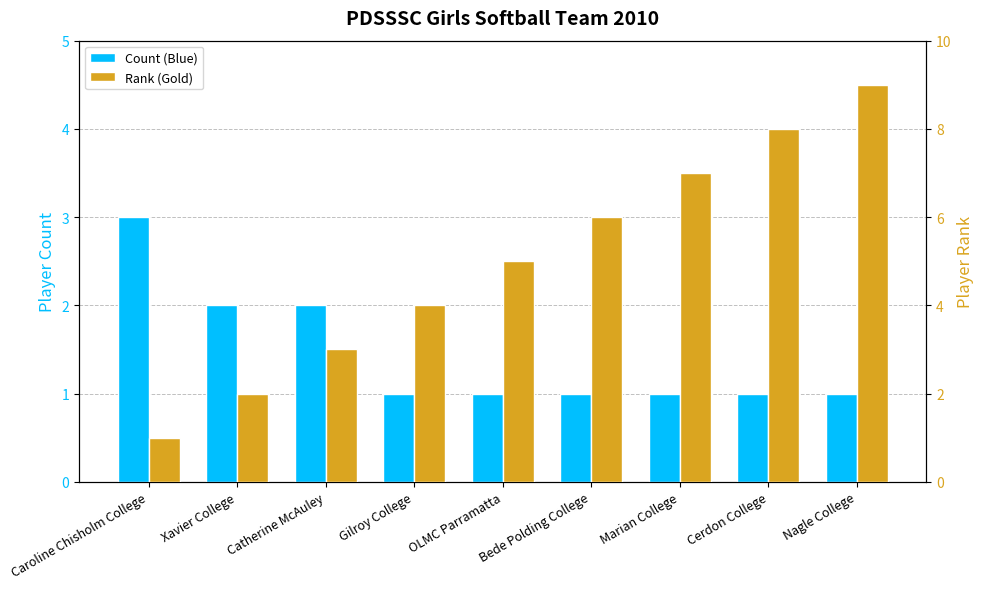

What is the difference between the highest and lowest values at Gilroy College?

3